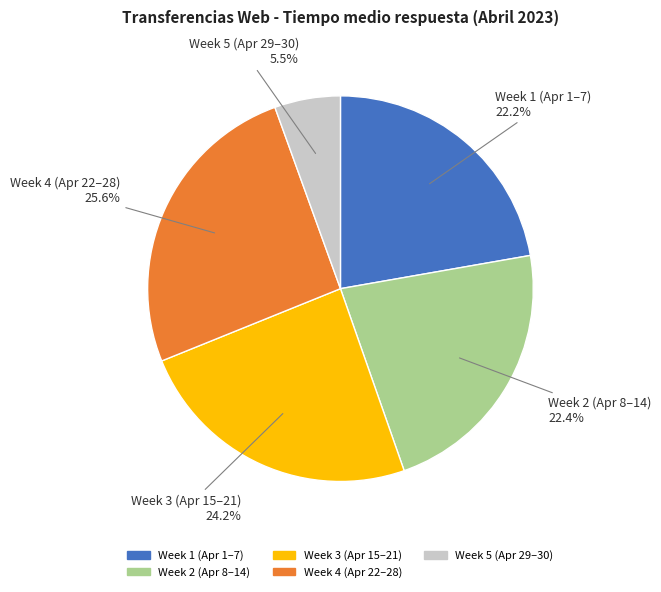

To the nearest percent, what is the average slice percentage?

20%